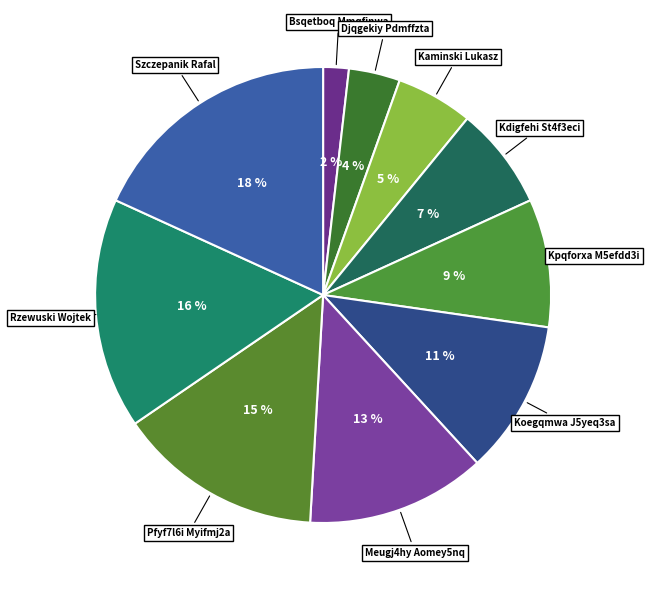

Count the number of slices in the pie.

10